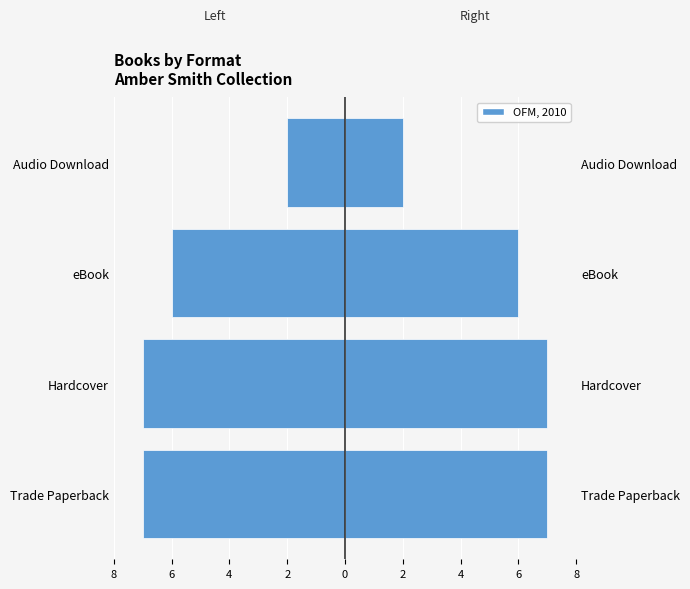

Reading left to right, transcribe all the data shown in this chart.

Count (left): -7	-7	-6	-2
OFM, 2010: 7	7	6	2